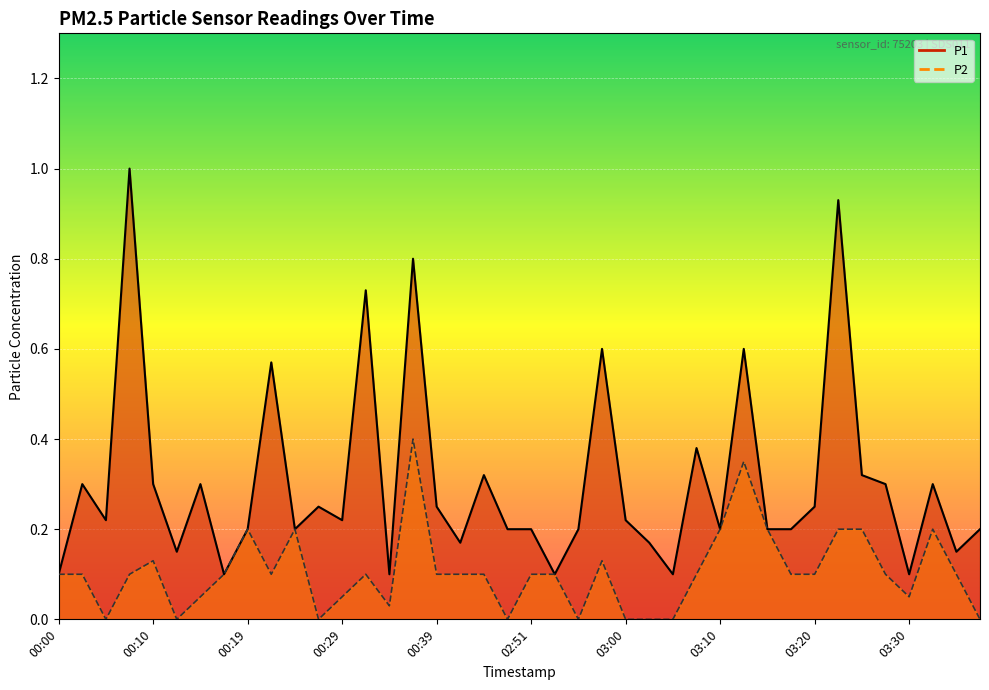

Reading left to right, transcribe all the data shown in this chart.

P1: 00:00=0.1	00:02=0.3	00:05=0.2	00:07=1.0	00:10=0.3	00:12=0.1	00:14=0.3	00:17=0.1	00:19=0.2	00:22=0.6	00:24=0.2	00:27=0.2	00:29=0.2	00:32=0.7	00:34=0.1	00:37=0.8	00:39=0.2	00:41=0.2	00:44=0.3	02:48=0.2	02:51=0.2	02:53=0.1	02:56=0.2	02:58=0.6	03:00=0.2	03:03=0.2	03:05=0.1	03:08=0.4	03:10=0.2	03:13=0.6	03:15=0.2	03:18=0.2	03:20=0.2	03:22=0.9	03:25=0.3	03:27=0.3	03:30=0.1	03:32=0.3	03:35=0.1	03:37=0.2
P2: 00:00=0.1	00:02=0.1	00:05=0.0	00:07=0.1	00:10=0.1	00:12=0.0	00:14=0.1	00:17=0.1	00:19=0.2	00:22=0.1	00:24=0.2	00:27=0.0	00:29=0.1	00:32=0.1	00:34=0.0	00:37=0.4	00:39=0.1	00:41=0.1	00:44=0.1	02:48=0.0	02:51=0.1	02:53=0.1	02:56=0.0	02:58=0.1	03:00=0.0	03:03=0.0	03:05=0.0	03:08=0.1	03:10=0.2	03:13=0.3	03:15=0.2	03:18=0.1	03:20=0.1	03:22=0.2	03:25=0.2	03:27=0.1	03:30=0.1	03:32=0.2	03:35=0.1	03:37=0.0